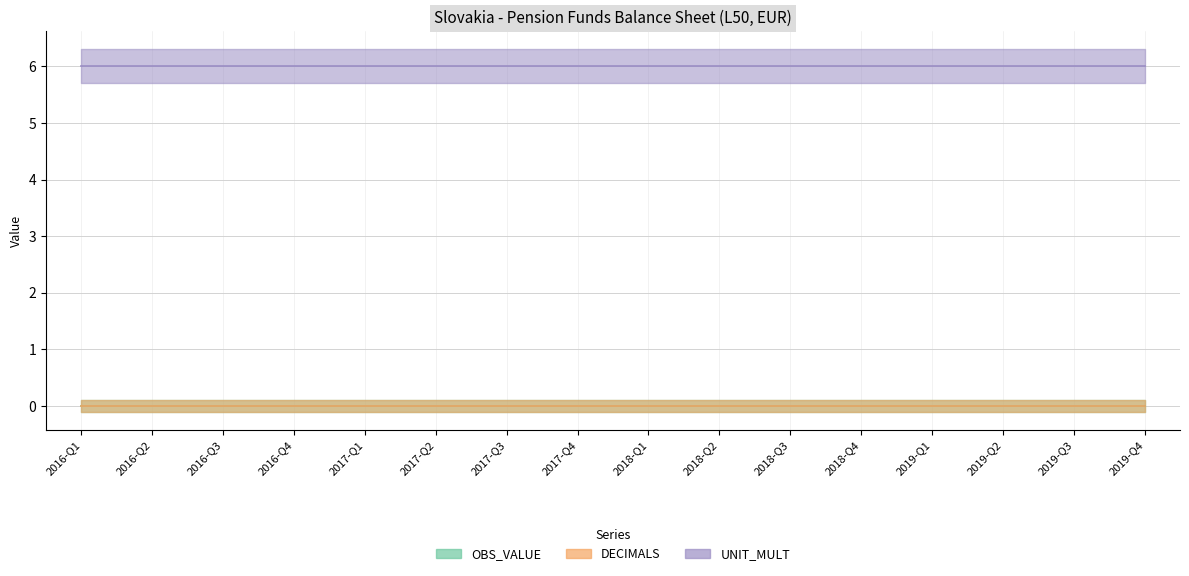

Rank the series at 2017-Q4 from highest to lowest value.

UNIT_MULT, OBS_VALUE, DECIMALS